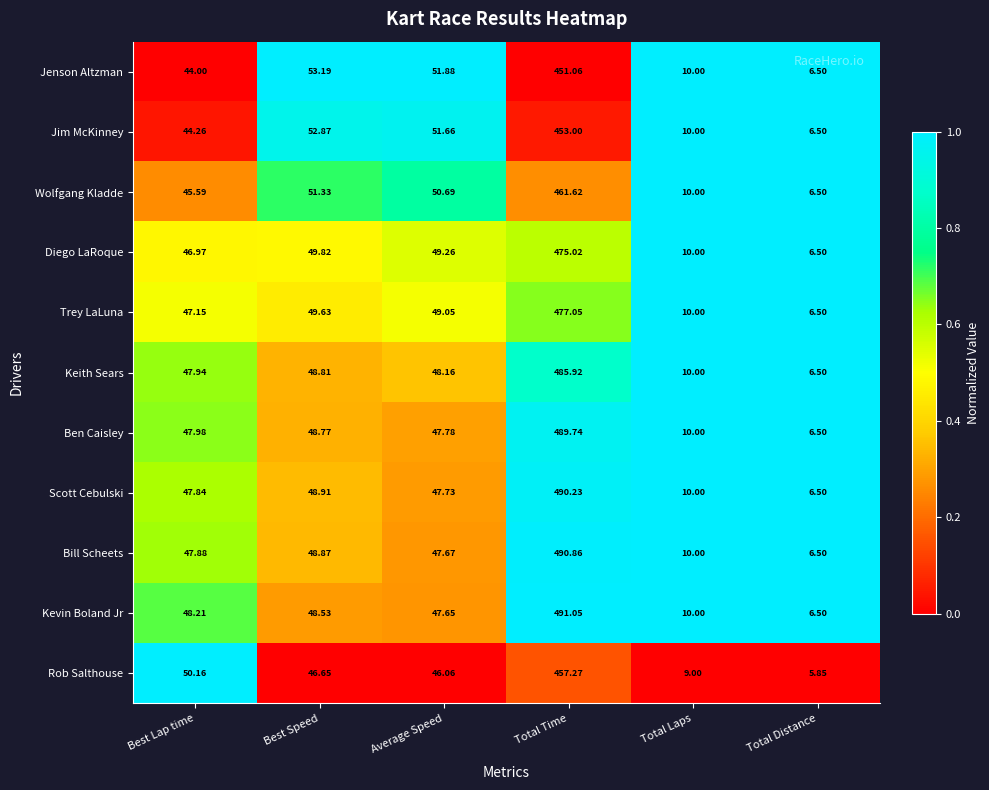

At which category does the chart reach its minimum across all series?

Total Distance